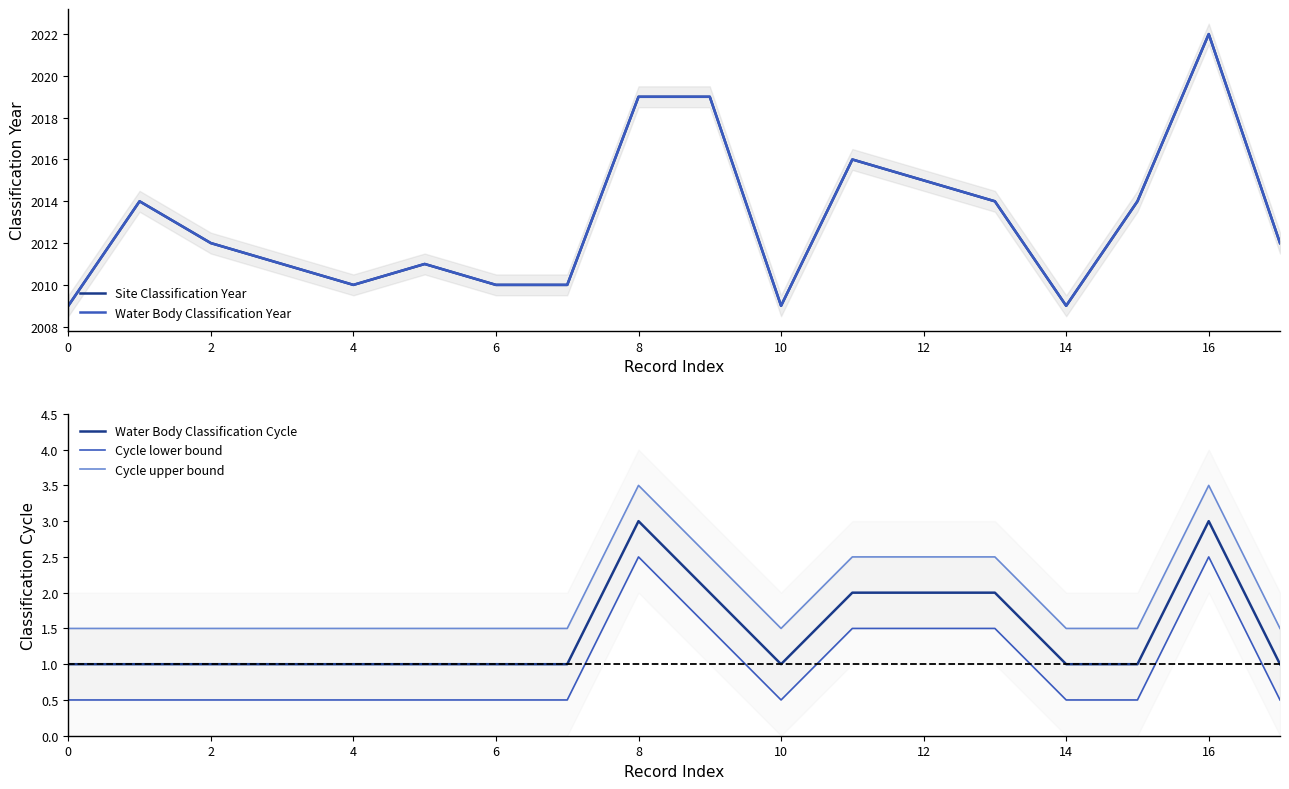

Count the number of categories in the chart.

18